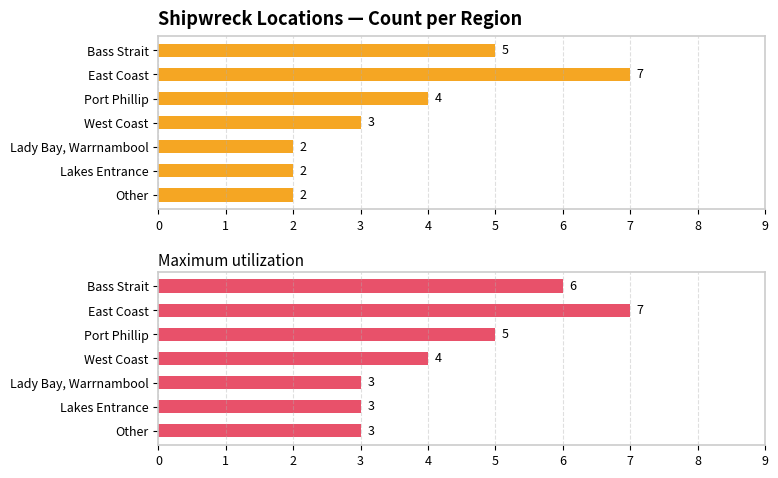

How many categories are shown in the chart?

7